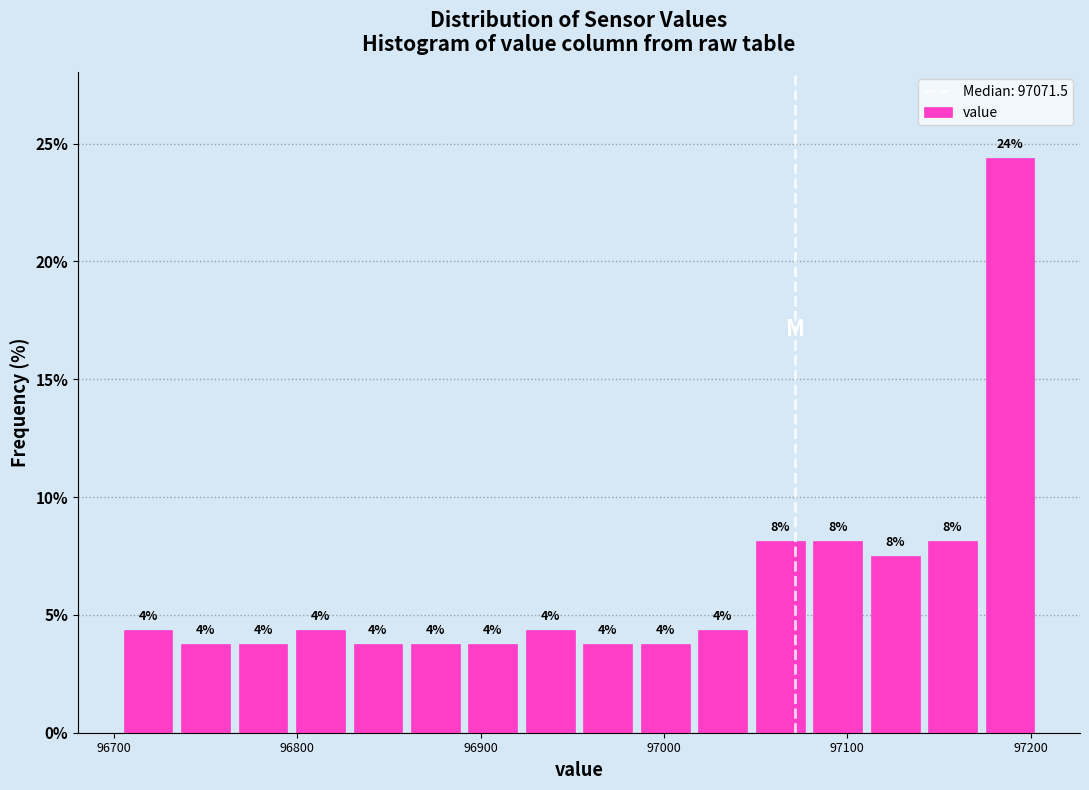

Around what value on the x-axis is the tallest bar? Give the approximate position of its centre, as read against the axis.

97190